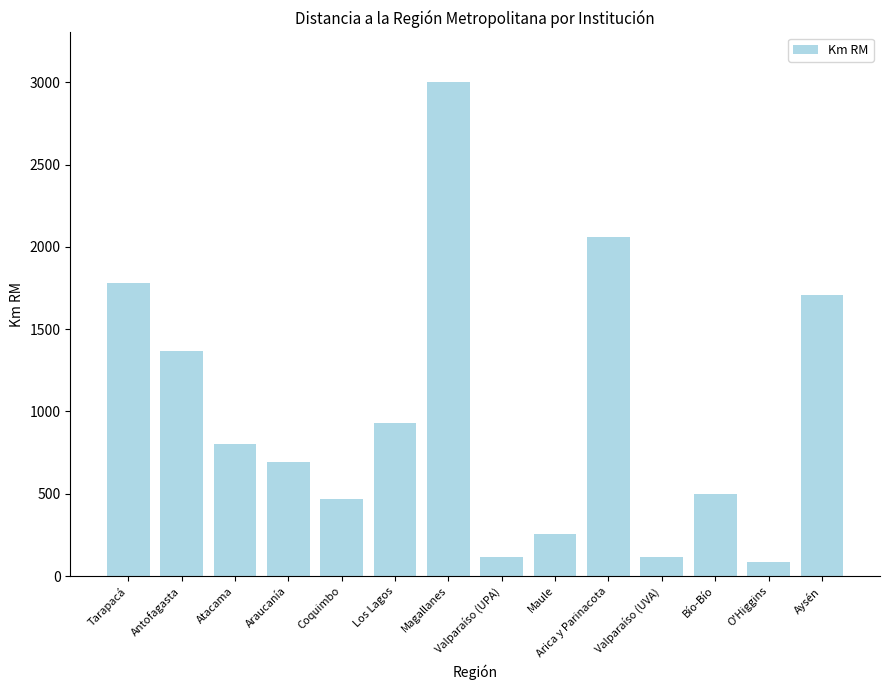

What is the label of the 10th bar from the right?

Coquimbo